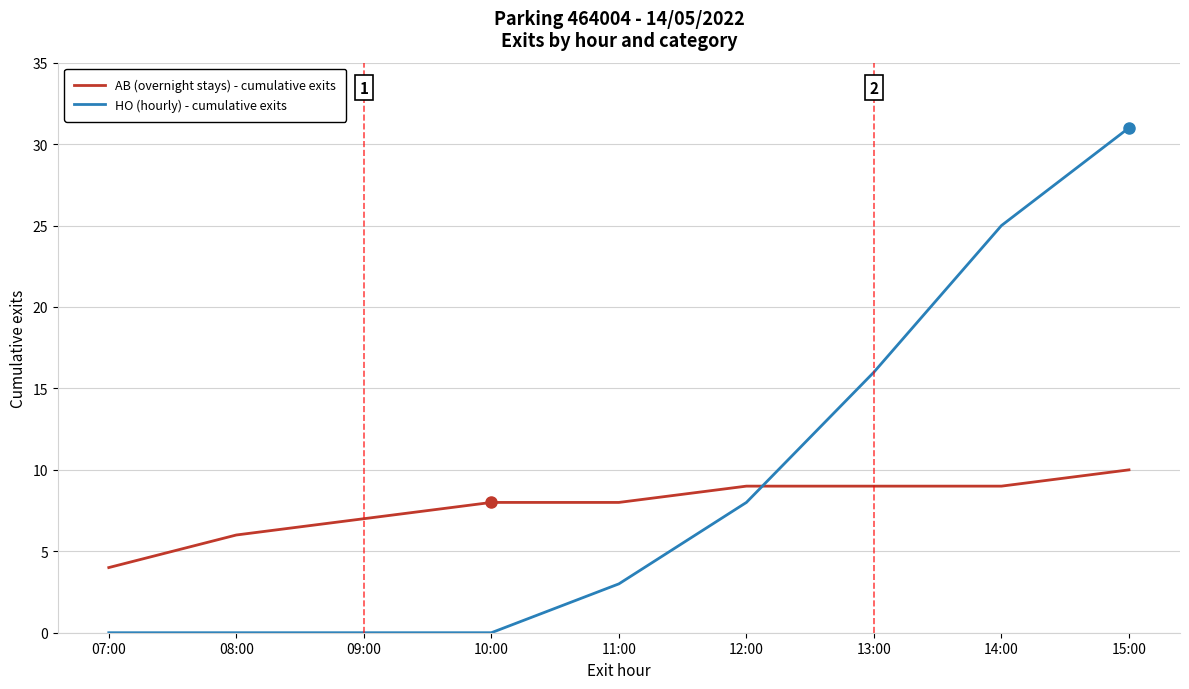

List the series in order of their overall mean, lowest first.

AB (overnight stays) - cumulative exits, HO (hourly) - cumulative exits